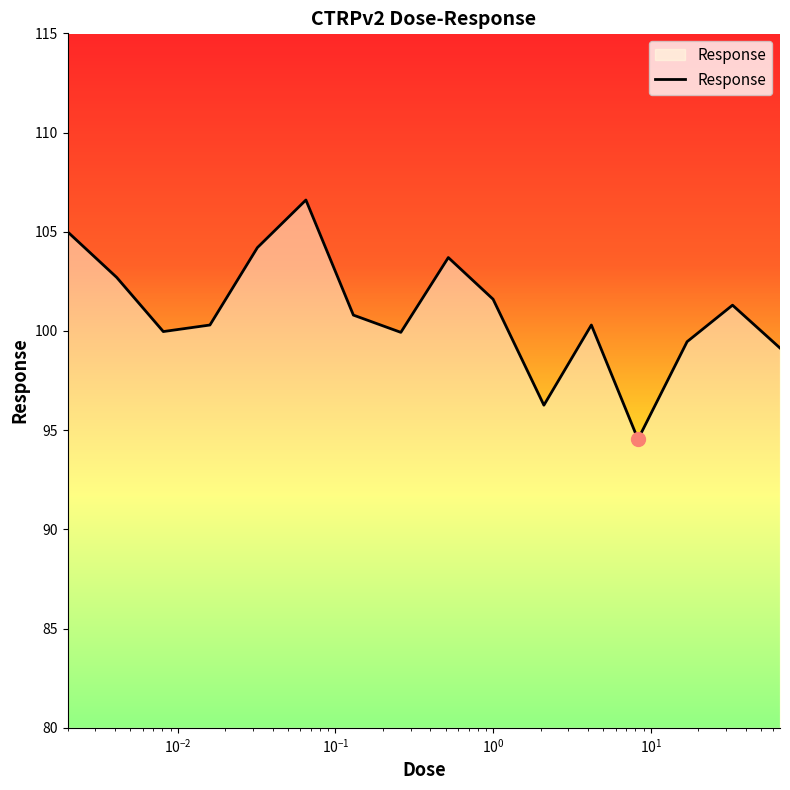

How many lines are shown in the chart?

1